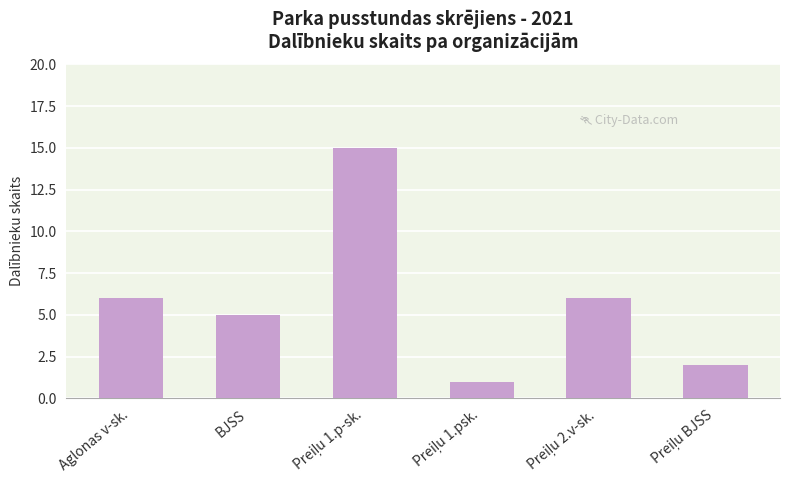

What is the difference between the maximum and second lowest values?

13